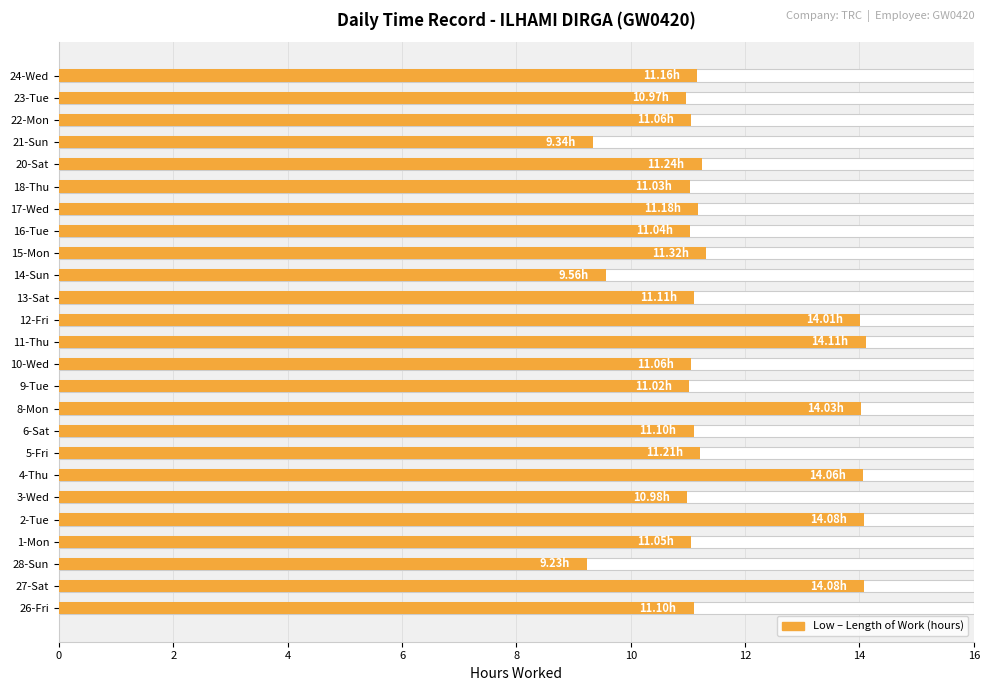

Reading left to right, list all the values displayed in this chart.

11.1	14.1	9.2	11.1	14.1	11.0	14.1	11.2	11.1	14.0	11.0	11.1	14.1	14.0	11.1	9.6	11.3	11.0	11.2	11.0	11.2	9.3	11.1	11.0	11.2